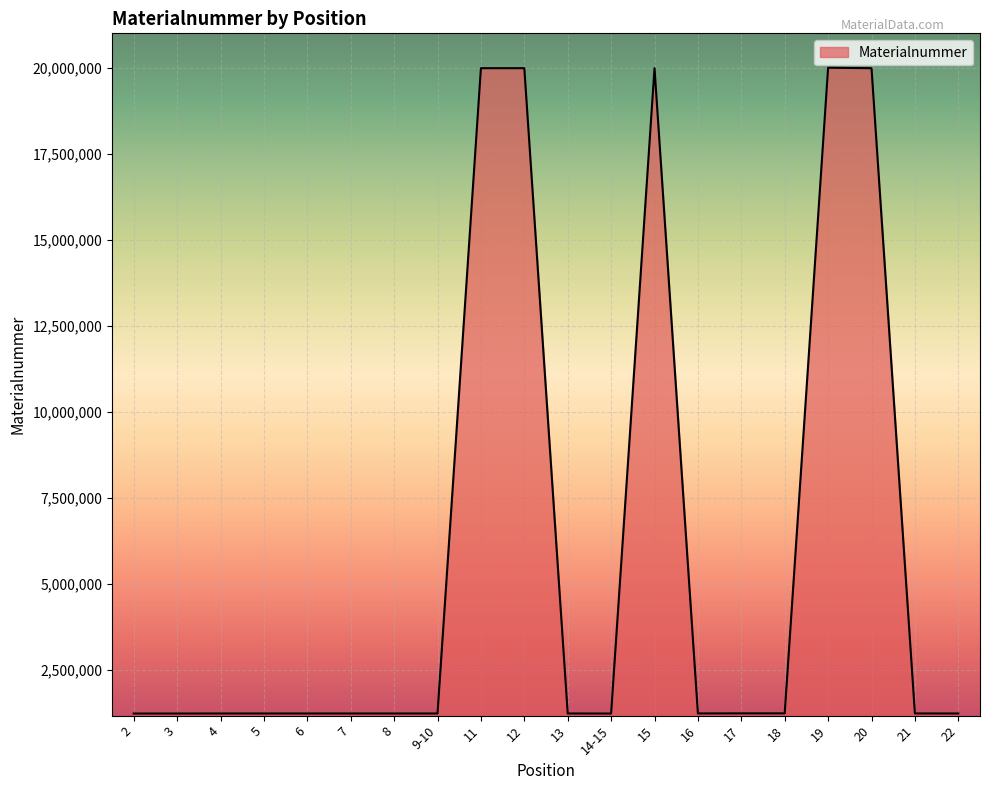

What is the change in value from 6 to 17?

+3513